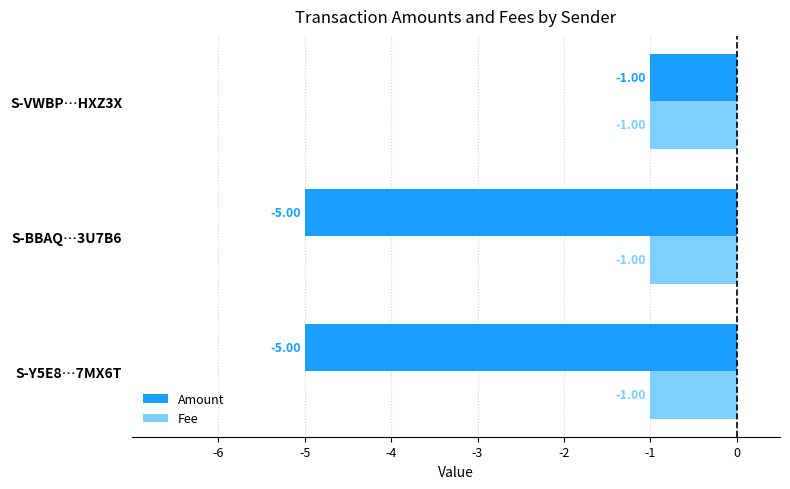

Where is Amount nearest to the value -3?

S-Y5E8…7MX6T